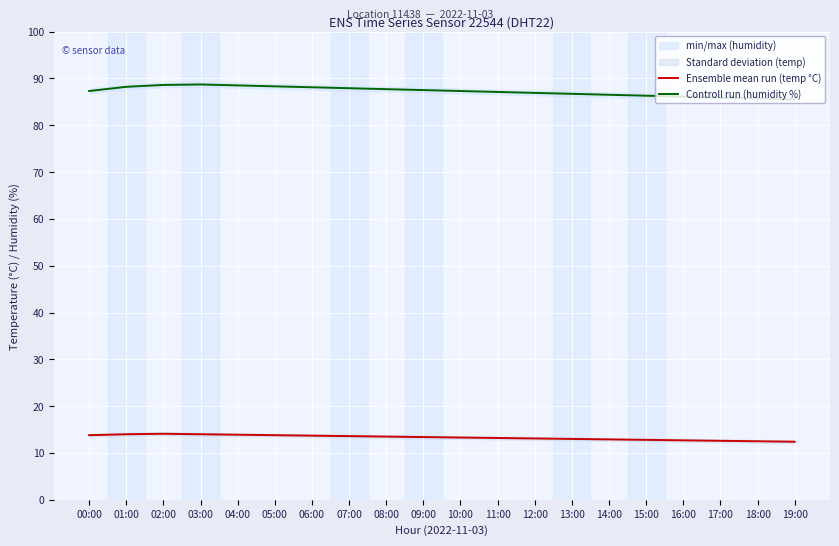

True or false: Ensemble mean run (temp °C) has a value of 13.9 at 04:00.

True